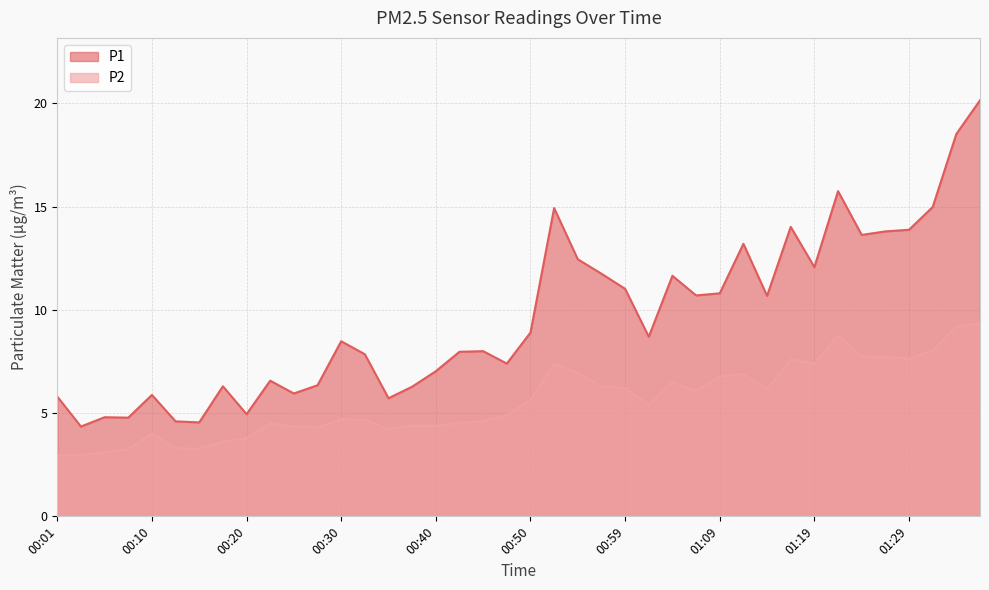

True or false: P1 and P2 intersect in this chart.

False